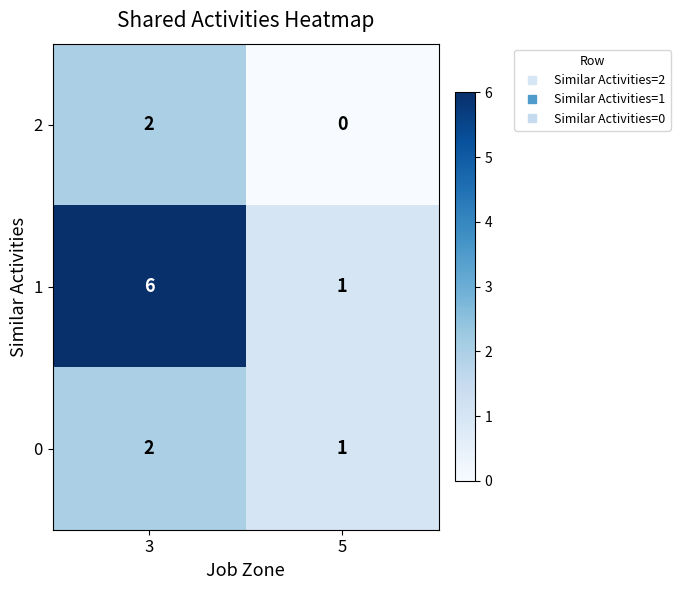

What is the greatest value displayed?

6